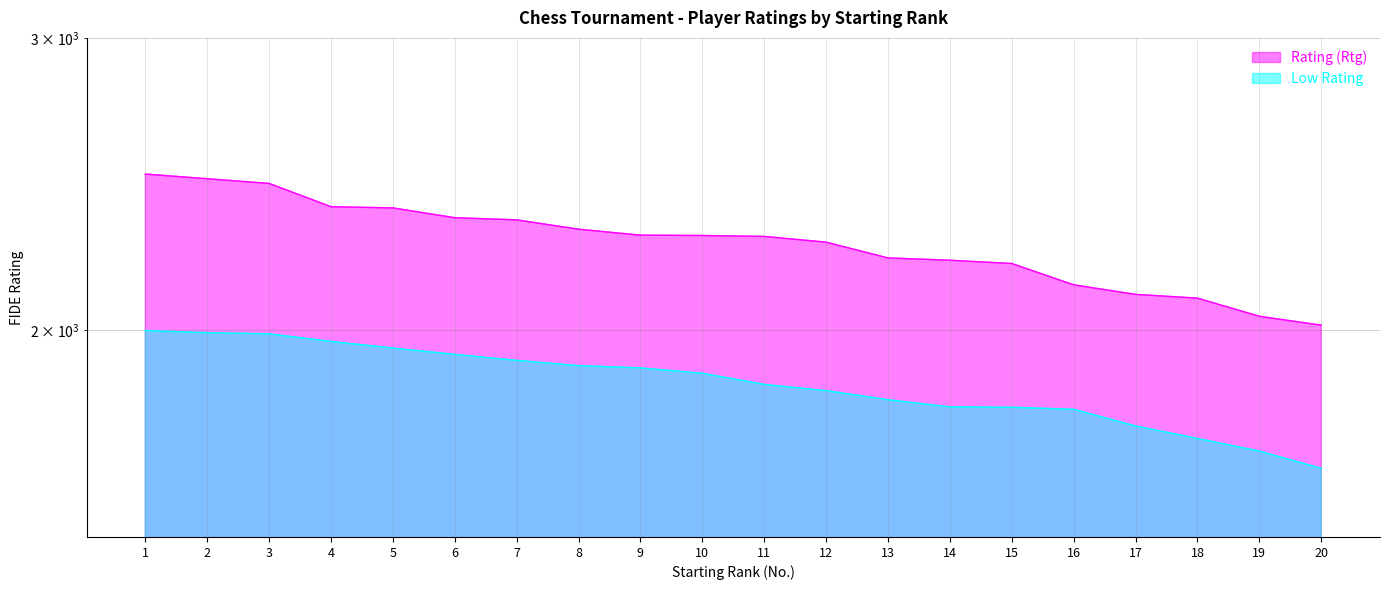

What is the maximum value for Rating (Rtg)?

2483